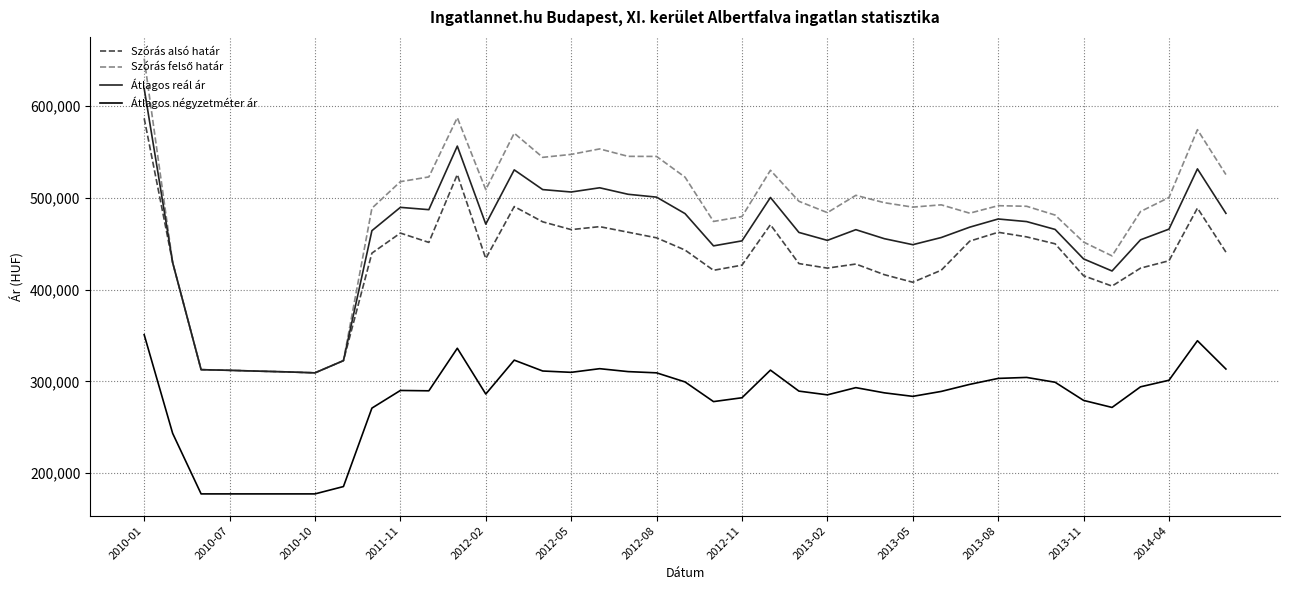

What is the greatest value displayed?

651572